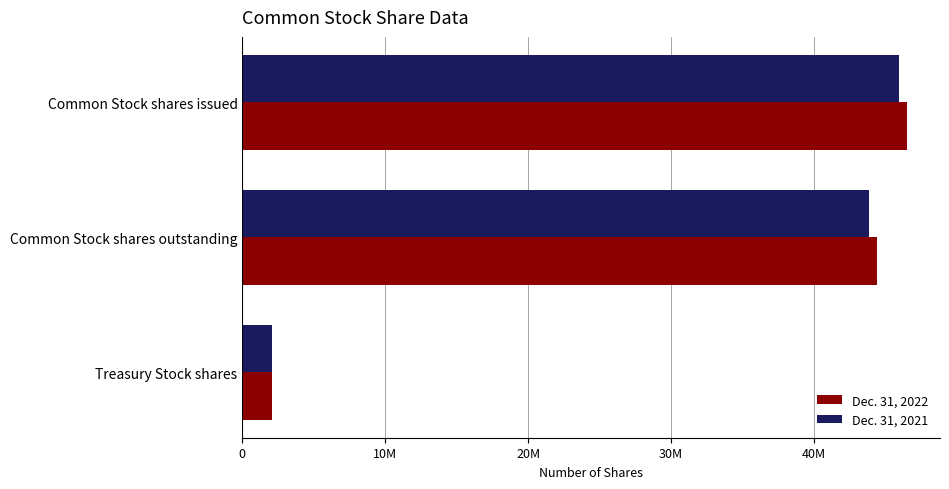

What are all the series names shown in the legend?

Dec. 31, 2022, Dec. 31, 2021